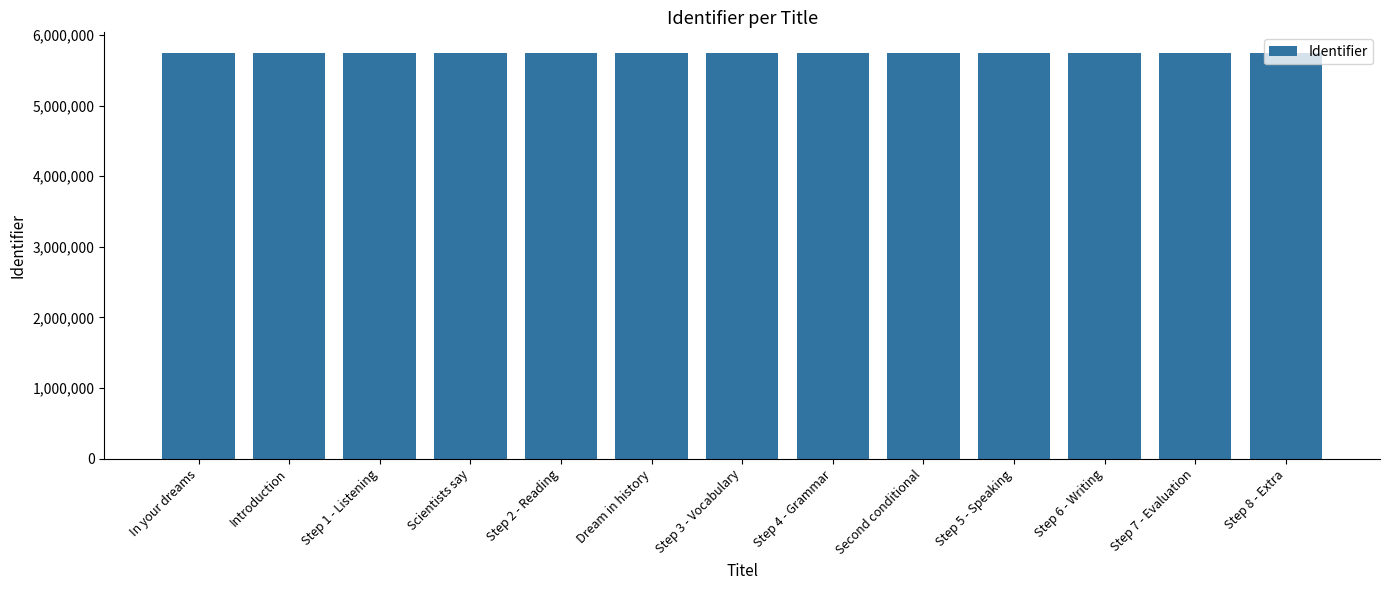

What value does the data have at Step 8 - Extra, to the nearest 50?

5748250